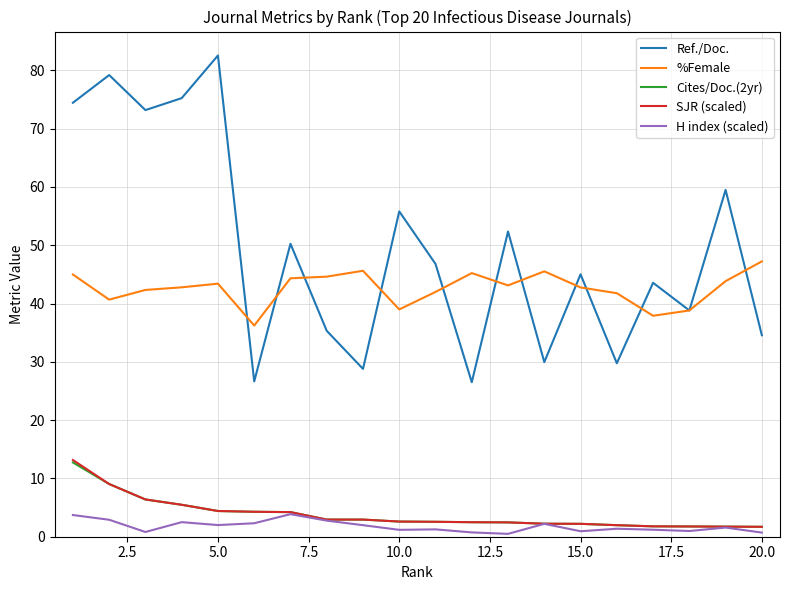

What is the maximum value for Cites/Doc.(2yr)?

12.7